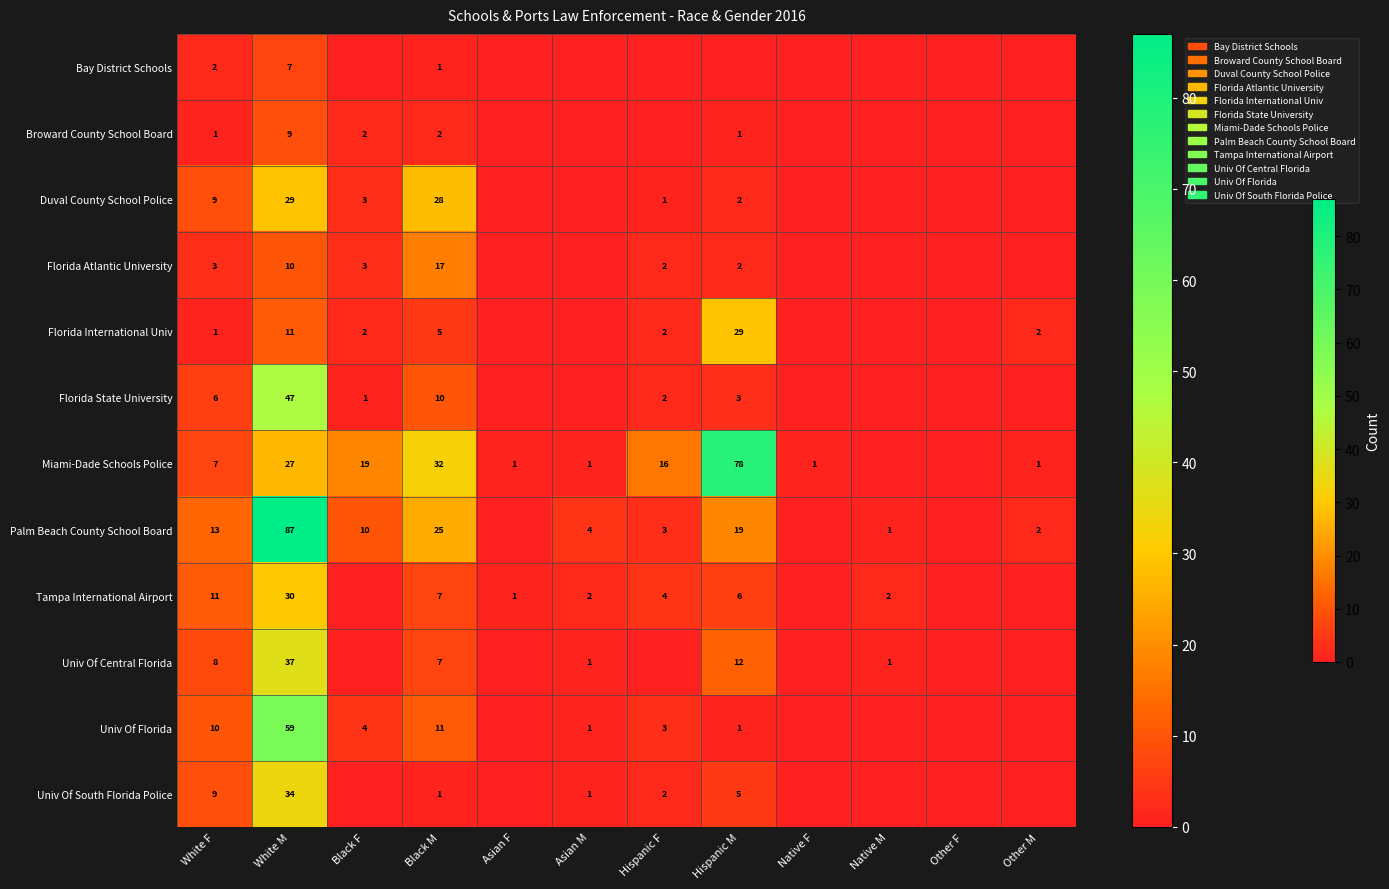

Count the number of categories in the chart.

12